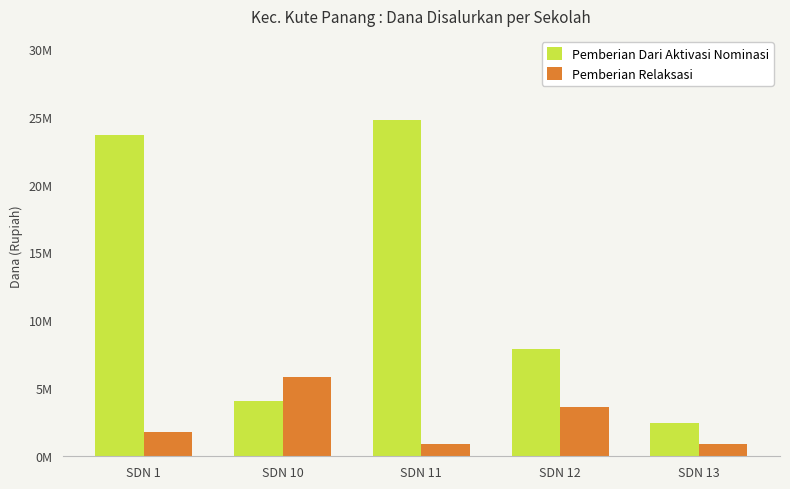

What is the sum of all Pemberian Relaksasi values?

13050000